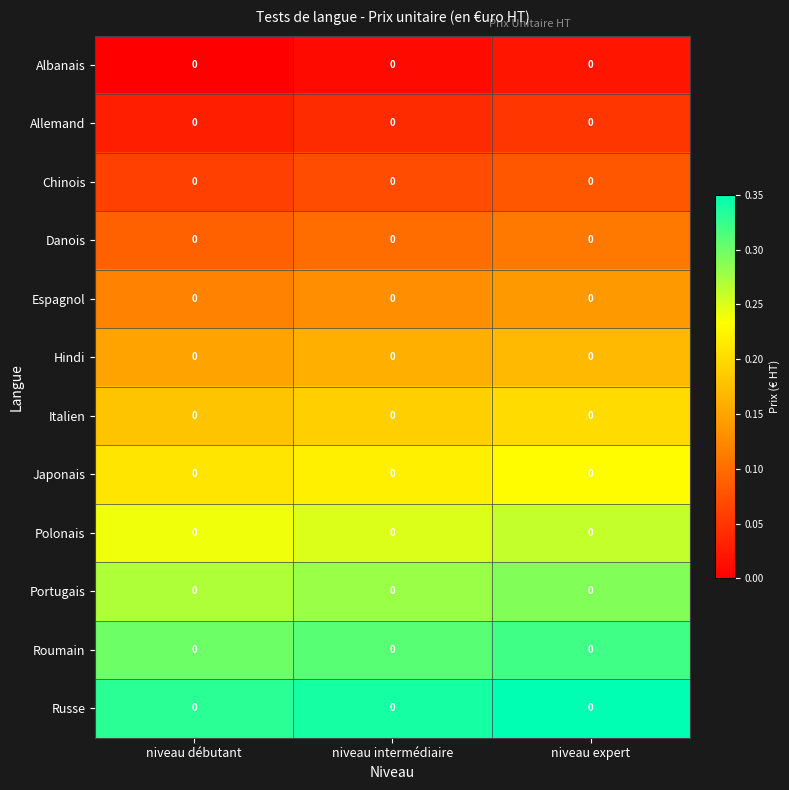

At how many categories does at least one series exceed 0?

3